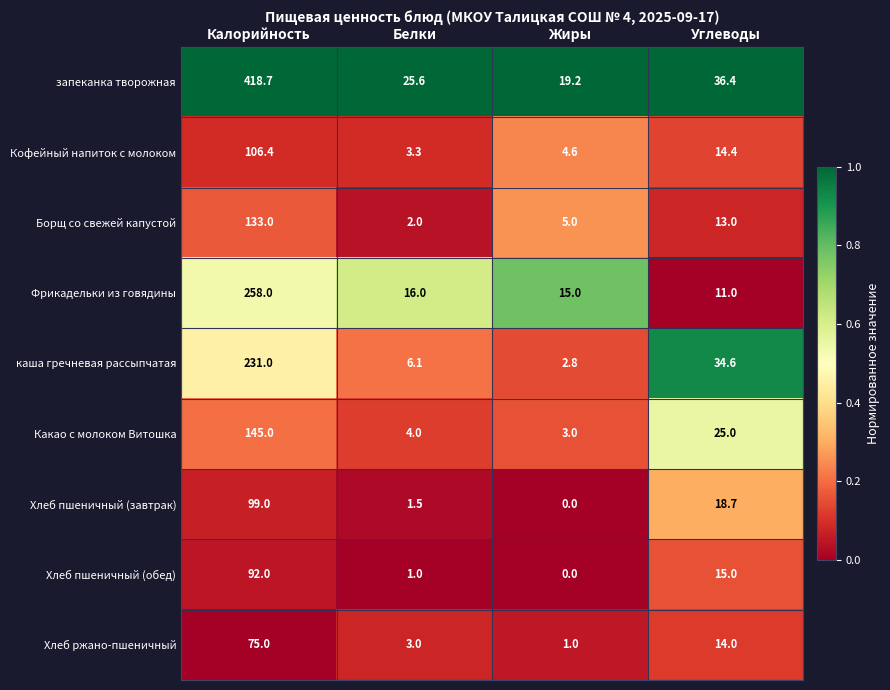

List the series in order of their peak value, highest first.

запеканка творожная, Фрикадельки из говядины, каша гречневая рассыпчатая, Какао с молоком Витошка, Борщ со свежей капустой, Кофейный напиток с молоком, Хлеб пшеничный (завтрак), Хлеб пшеничный (обед), Хлеб ржано-пшеничный